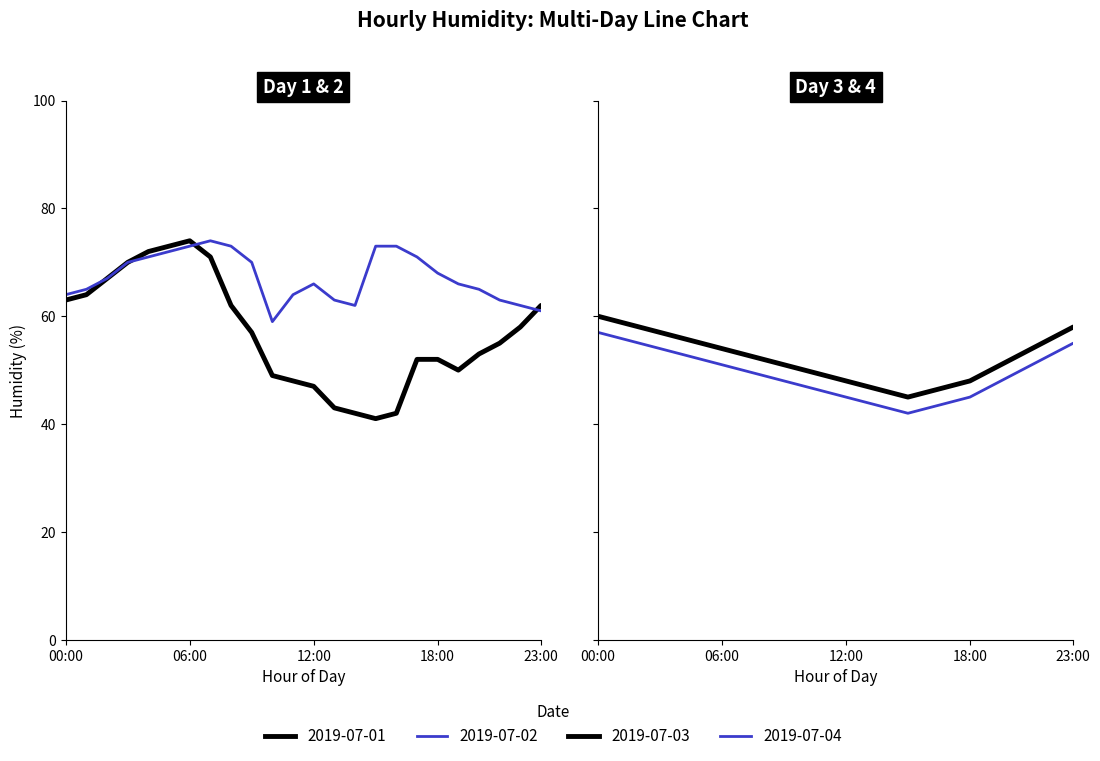

True or false: 2019-07-02 and 2019-07-04 cross at least once.

False